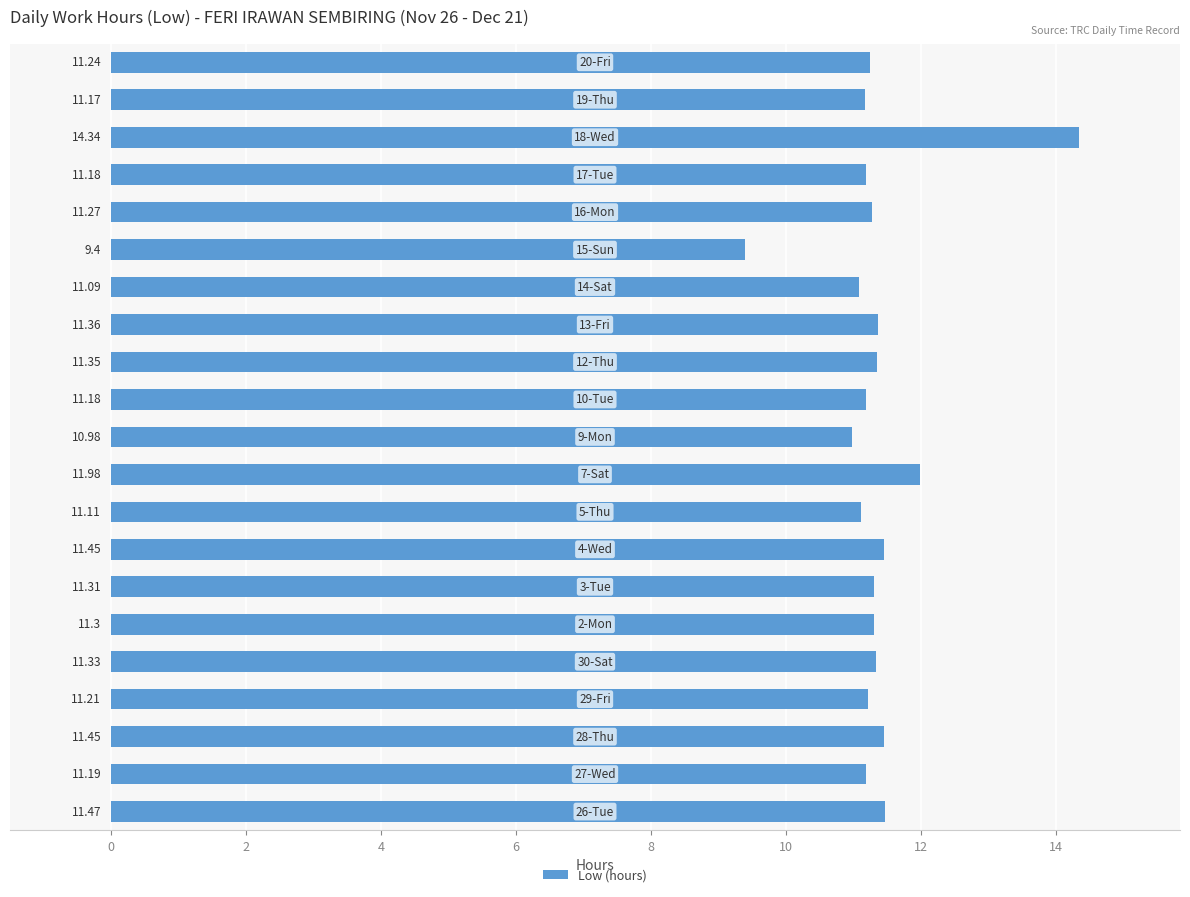

What is the sum of all values?

238.4